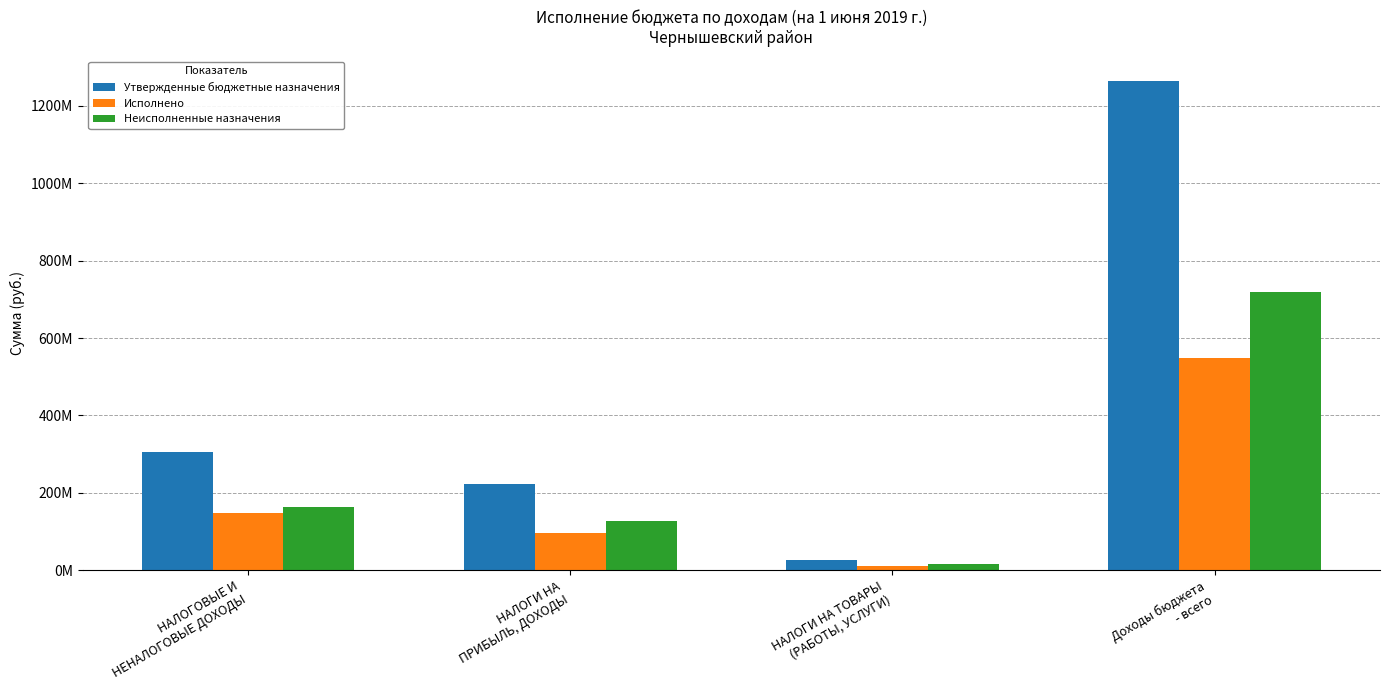

At which category is the sum across all series the highest?

Доходы бюджета
- всего